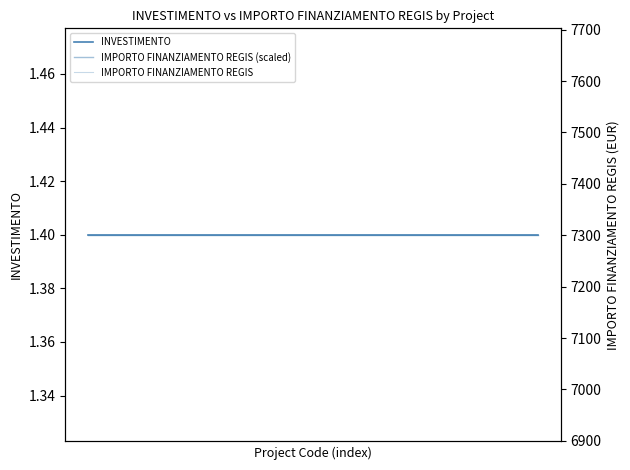

List the series in order of their peak value, lowest first.

INVESTIMENTO, IMPORTO FINANZIAMENTO REGIS (scaled), IMPORTO FINANZIAMENTO REGIS